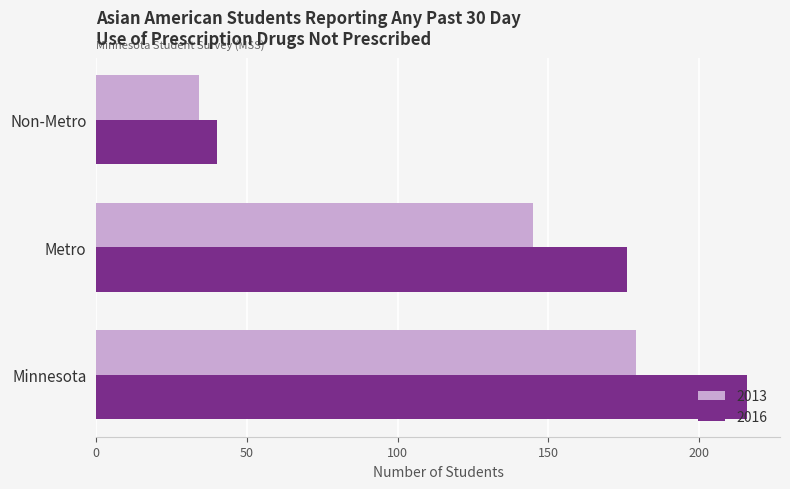

Is the value of 2013 at Minnesota greater than the value of 2016 at Metro?

Yes